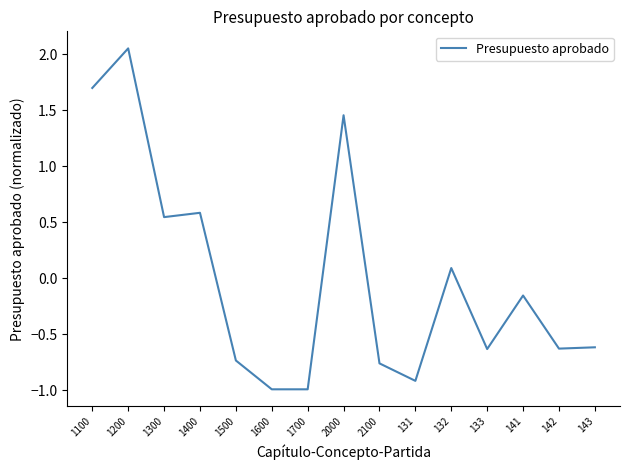

What position from the right is 1700?

9